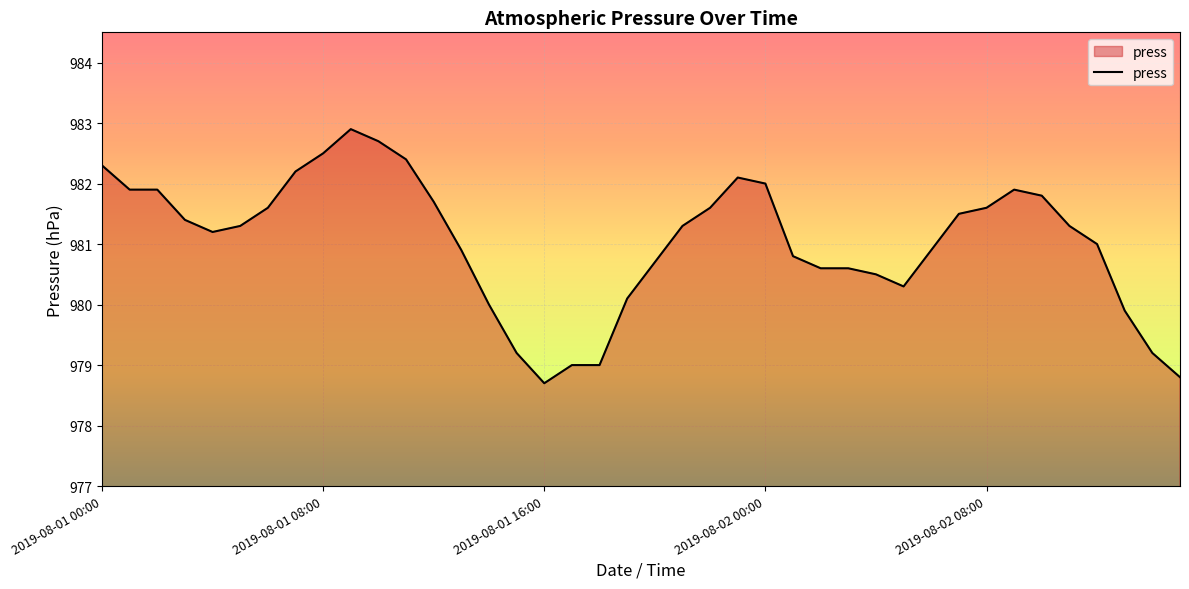

What is the maximum value shown in the chart?

982.9